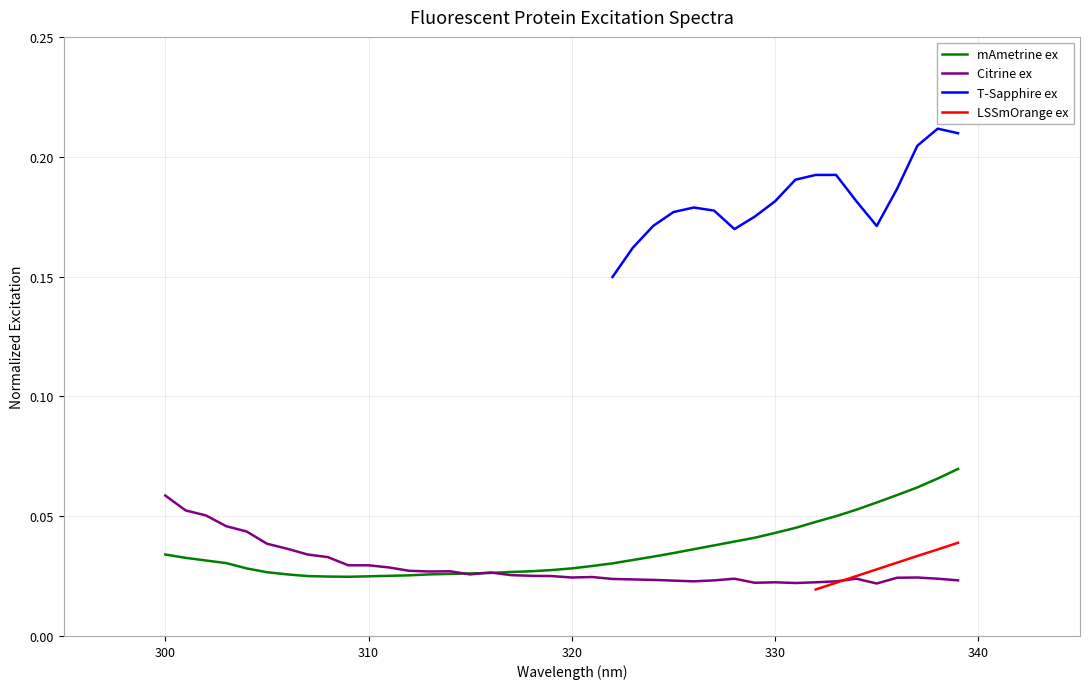

Count the Citrine ex values in the range 0 to 1.

40